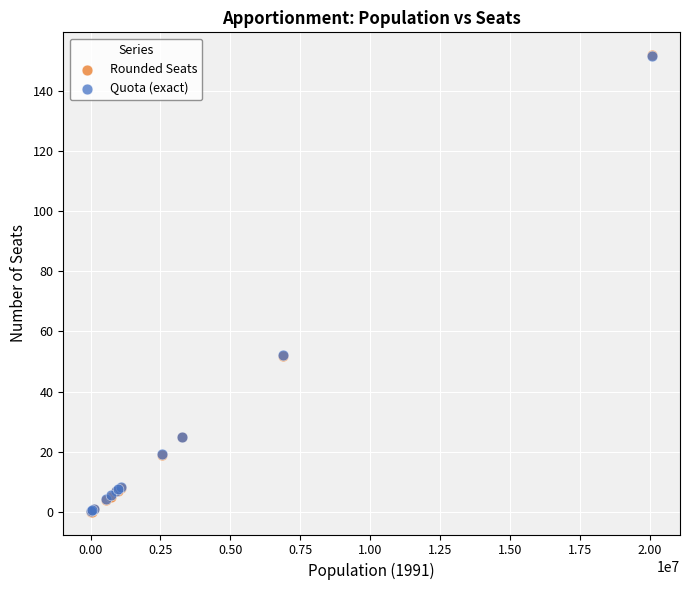

Which series has the widest spread of Y values?

Rounded Seats